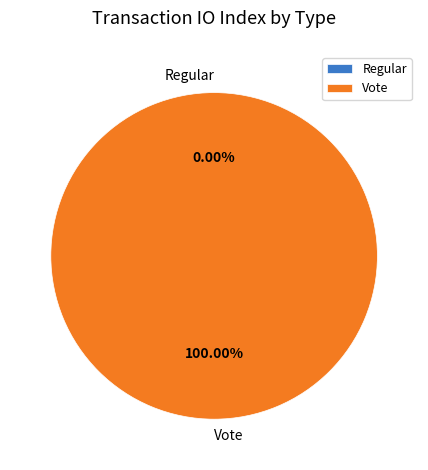

Rank the categories by value from highest to lowest.

Vote, Regular